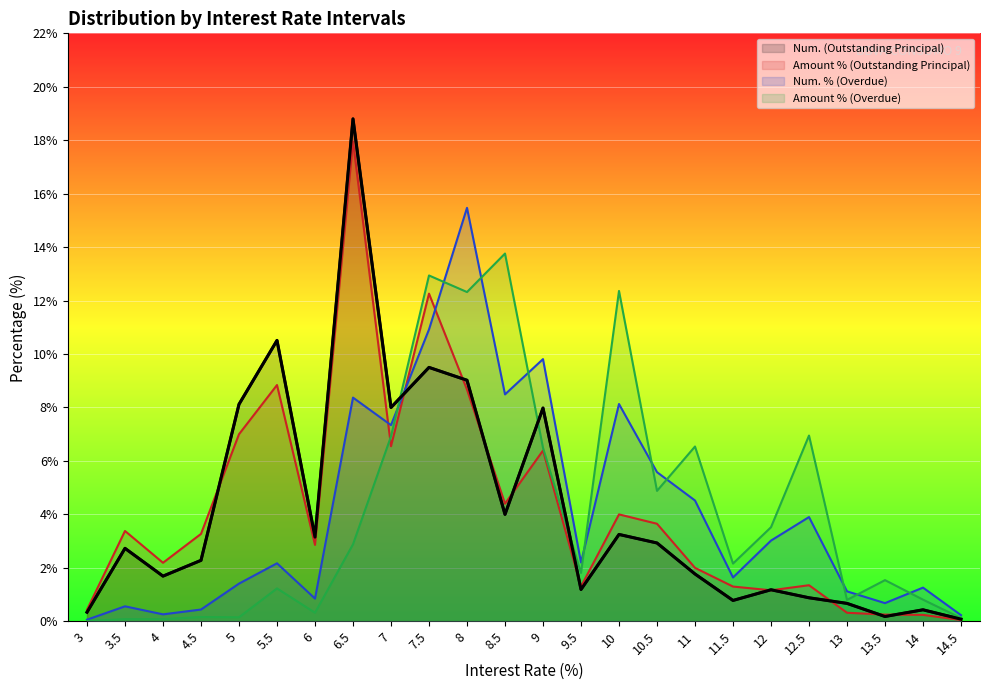

What value does the Amount % (Outstanding Principal) series have at 13.5?

0.2